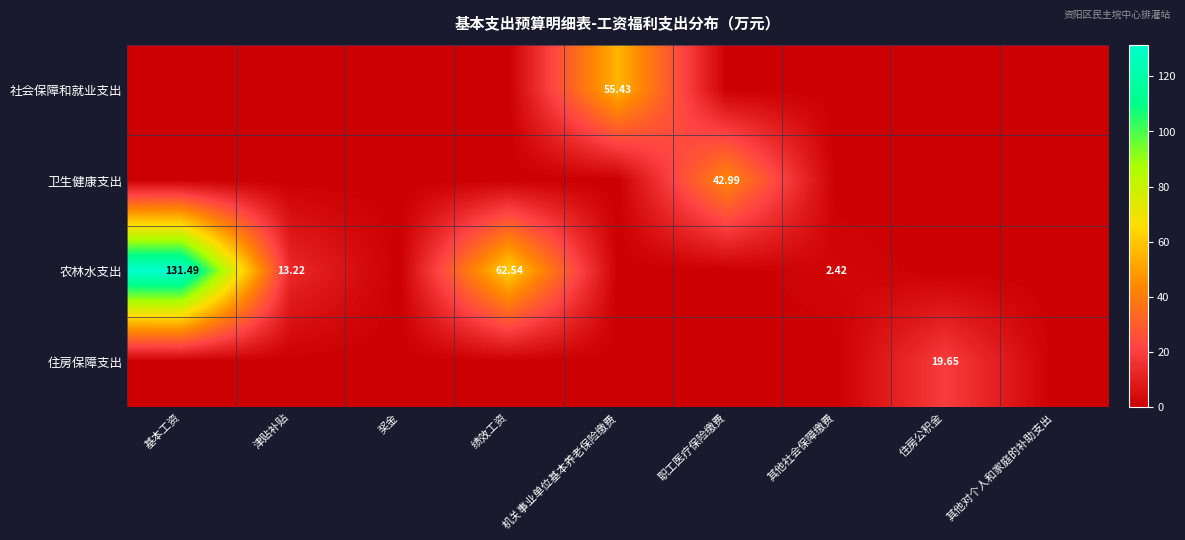

True or false: 卫生健康支出 has a value of 0.0 at 其他对个人和家庭的补助支出.

True